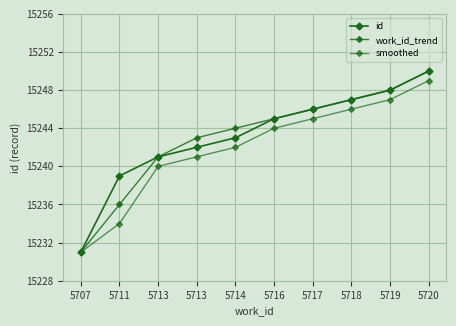

At how many categories does at least one series exceed 15237?

9